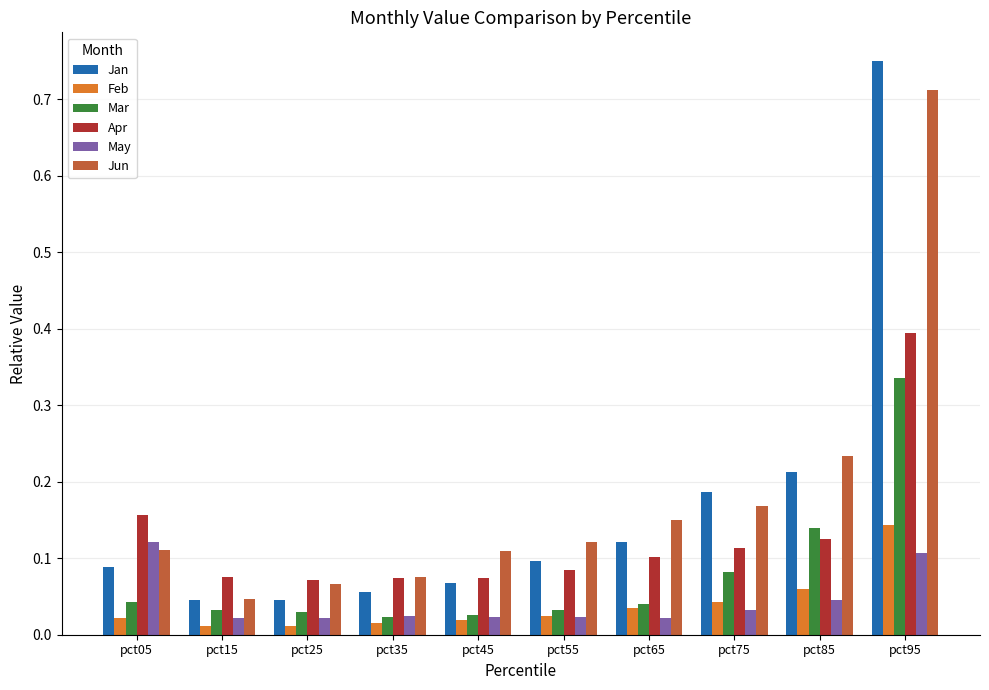

Is it true that Mar equals 0.0 at pct75?

False